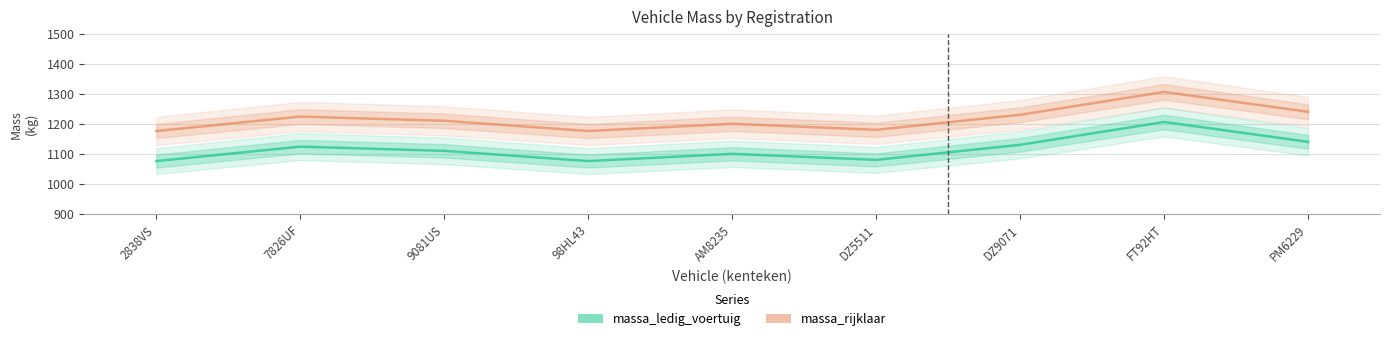

What are all the series names shown in the legend?

massa_ledig_voertuig, massa_rijklaar